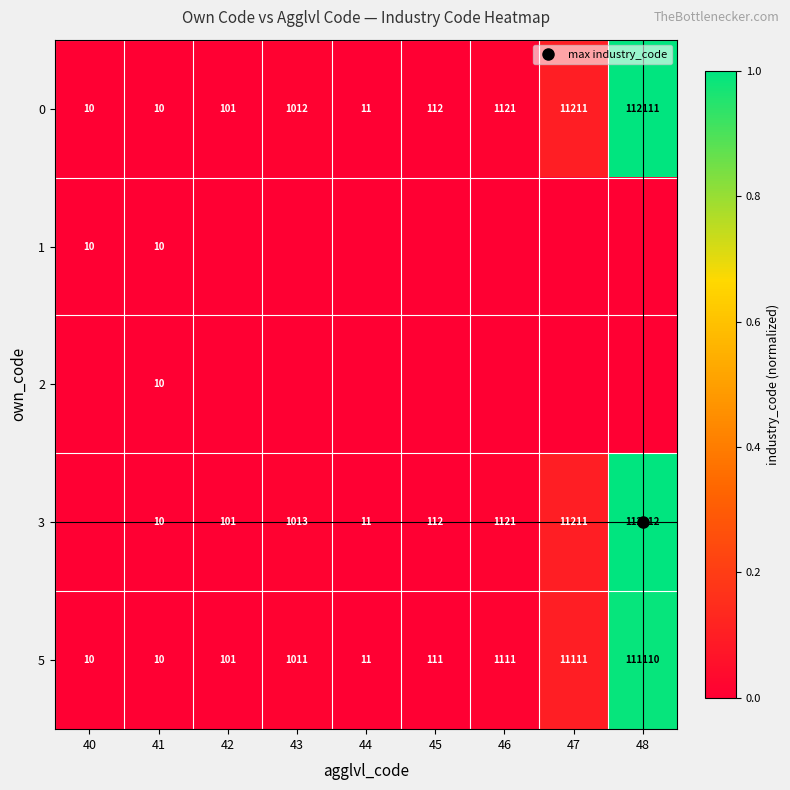

Which series changed the most between 42 and 48?

3